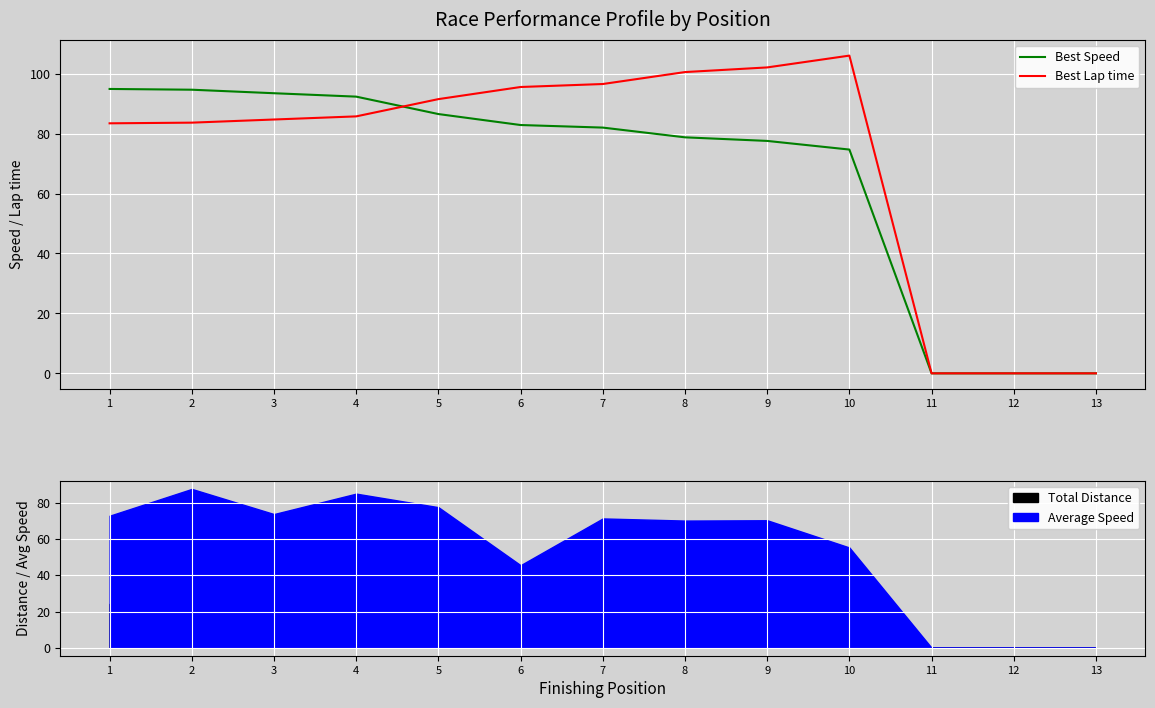

True or false: Best Speed and Best Lap time cross at least once.

True